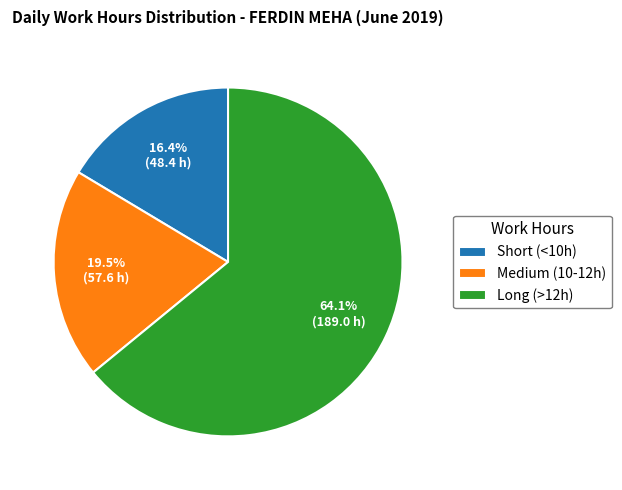

Does any single category account for the majority?

Yes